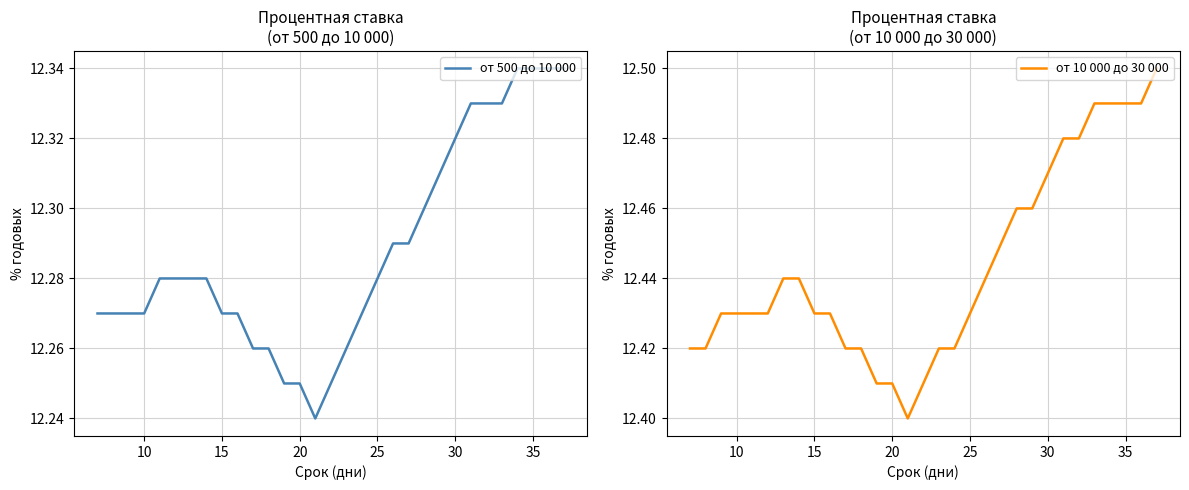

What is the difference between the second highest and minimum values in the от 500 до 10 000 series?

0.1